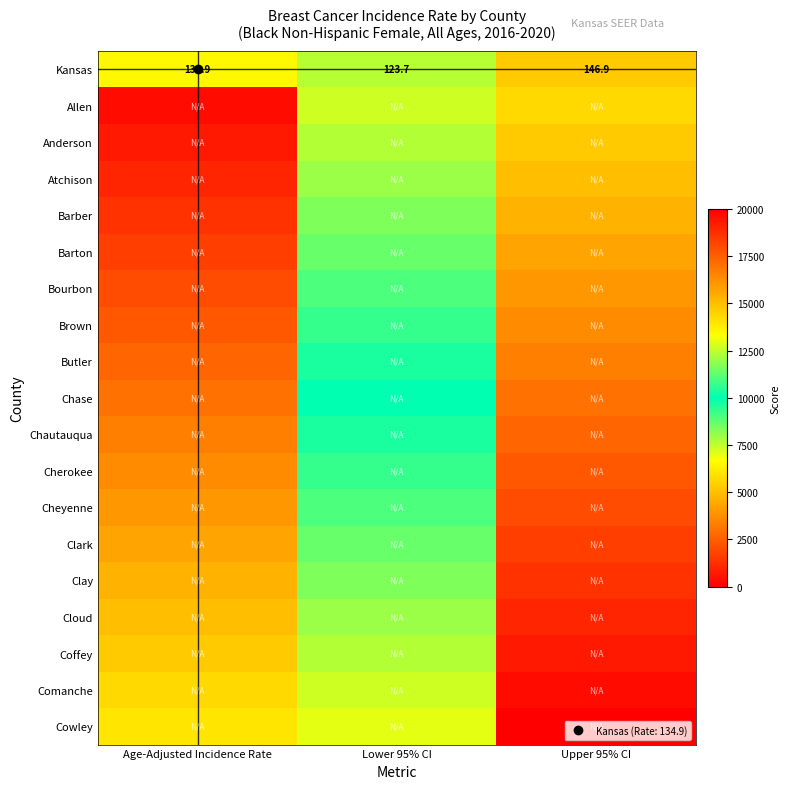

Rank the series at Age-Adjusted Incidence Rate from highest to lowest value.

Kansas, Cowley, Comanche, Coffey, Cloud, Clay, Clark, Cheyenne, Cherokee, Chautauqua, Chase, Butler, Brown, Bourbon, Barton, Barber, Atchison, Anderson, Allen